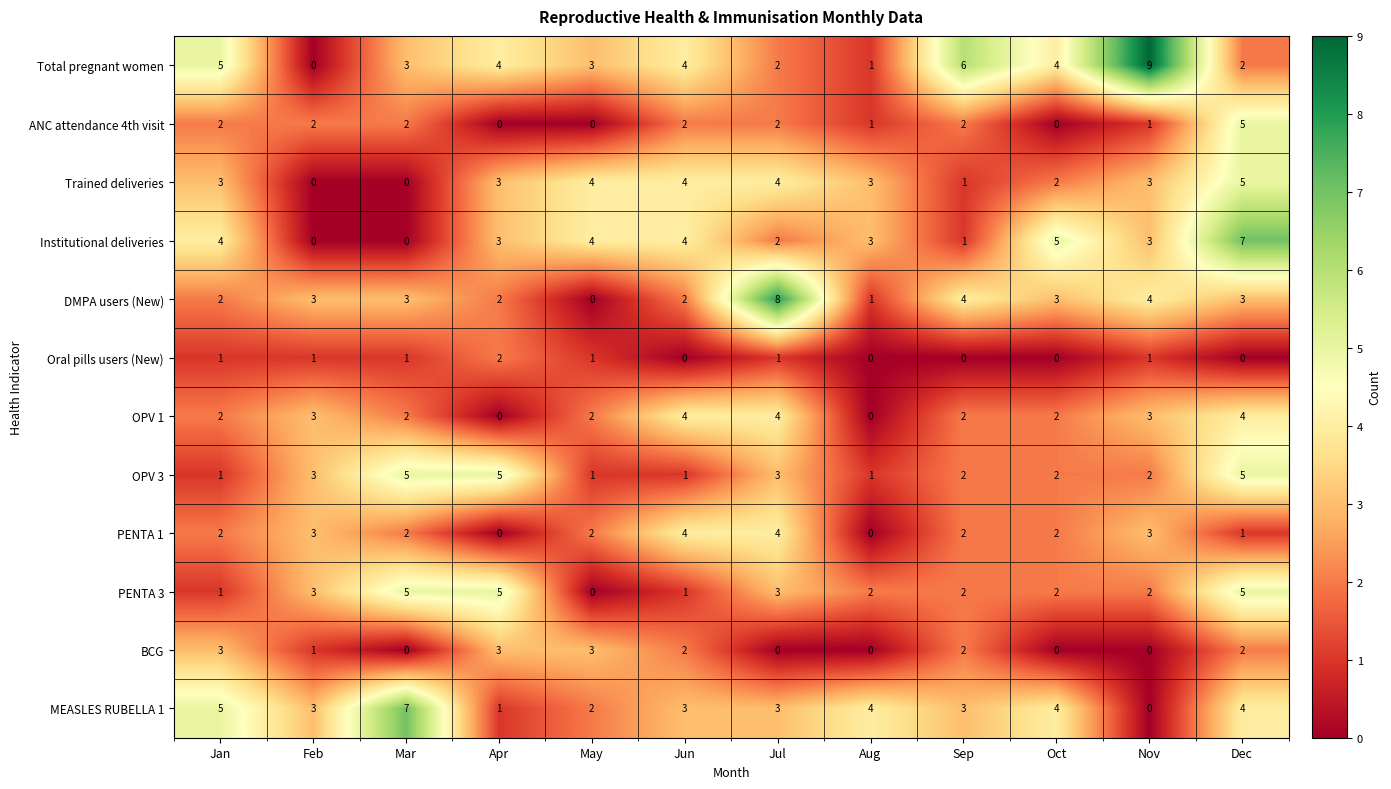

What is the total value across all series at Mar?

30